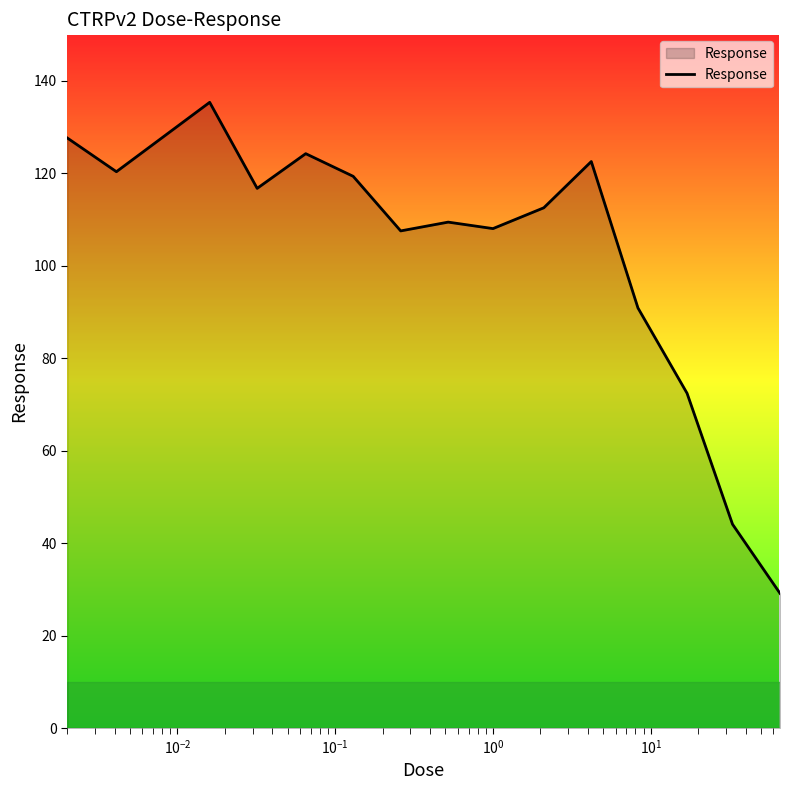

What is the minimum value shown in the chart?

29.1